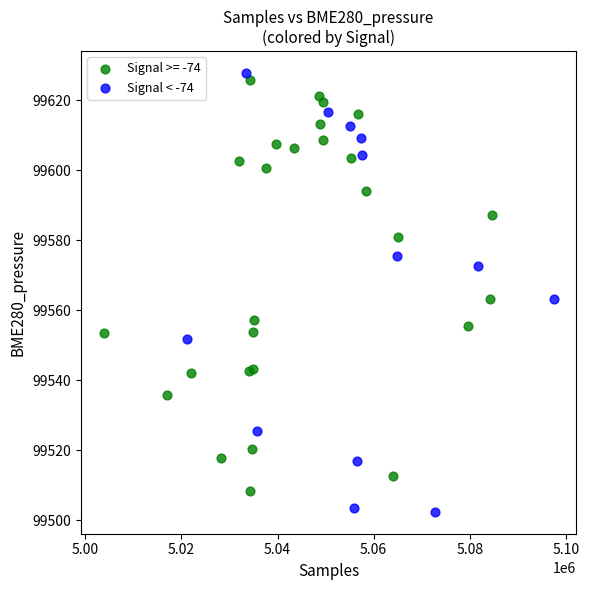

Which series has the widest spread of Y values?

Signal < -74